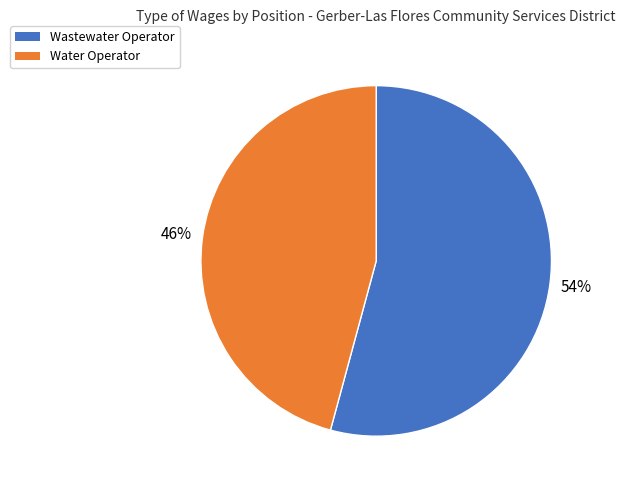

Combined, do Water Operator and Wastewater Operator account for over 50%?

Yes